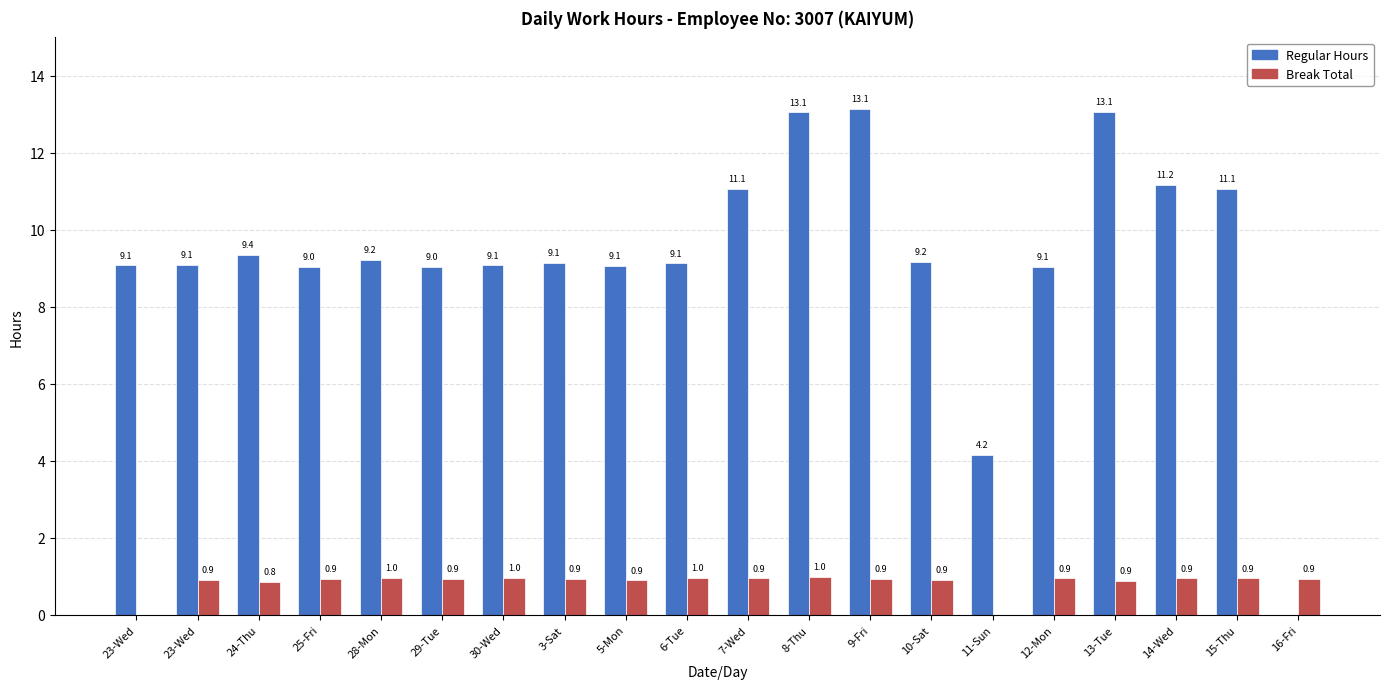

What are all the series names shown in the legend?

Regular Hours, Break Total